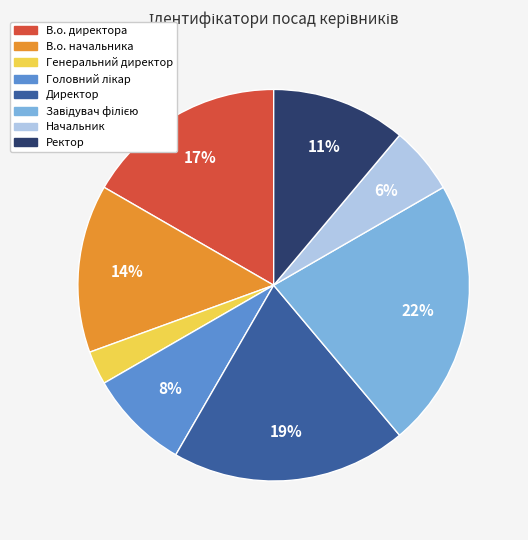

Which slice is the smallest?

Генеральний директор